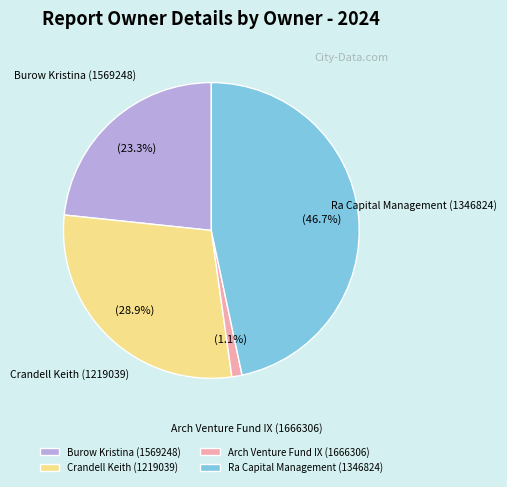

What percentage is the Ra Capital Management (1346824) slice, to the nearest percent?

47%